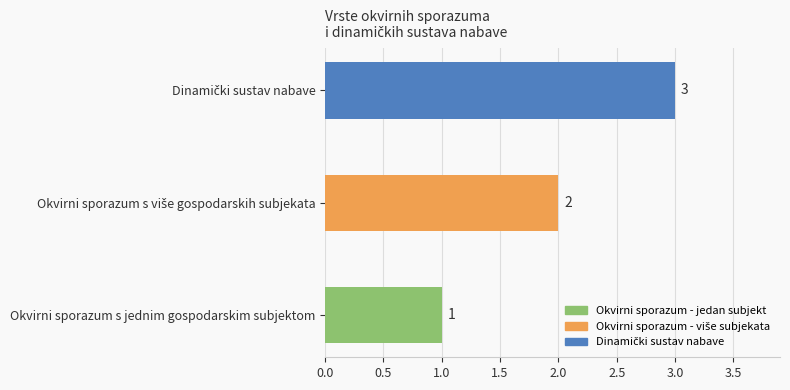

How many bars are there in total?

3